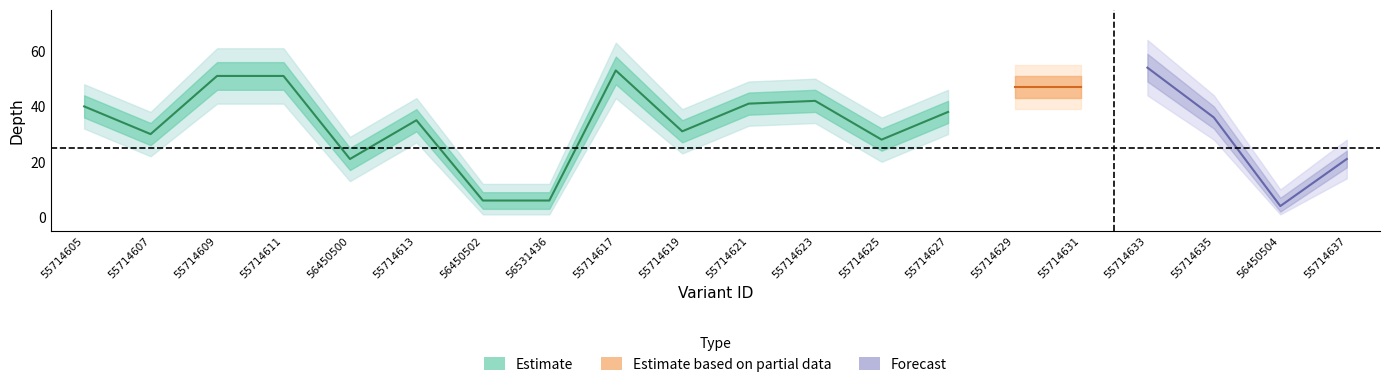

Is this an area chart (filled region under the line)?

No